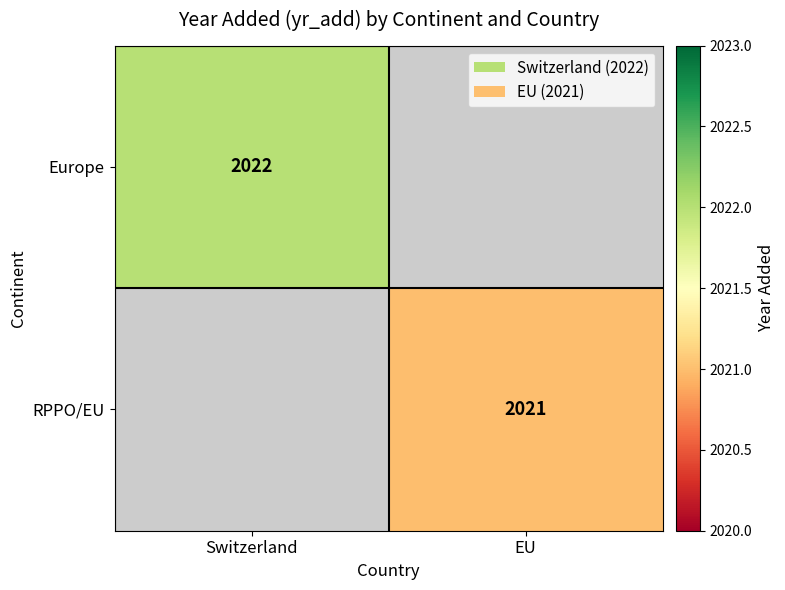

True or false: Europe has a value of 3069.6 at Switzerland.

False